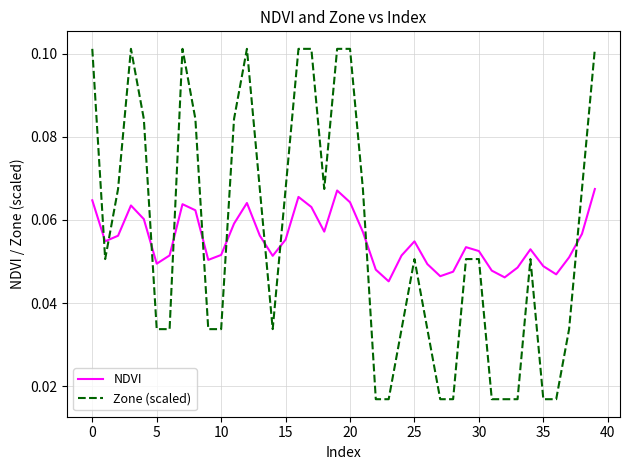

Which series has the largest range (max minus min)?

Zone (scaled)